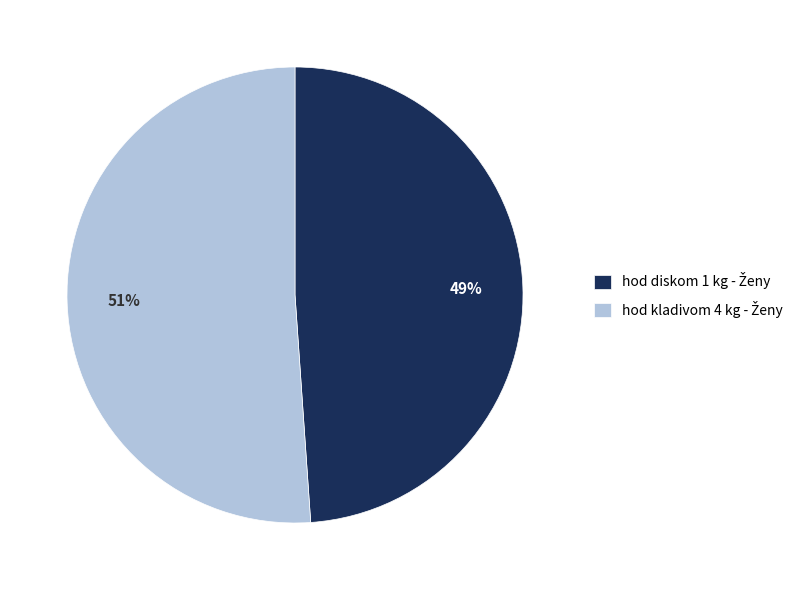

Is there any slice that represents more than half of the pie?

Yes